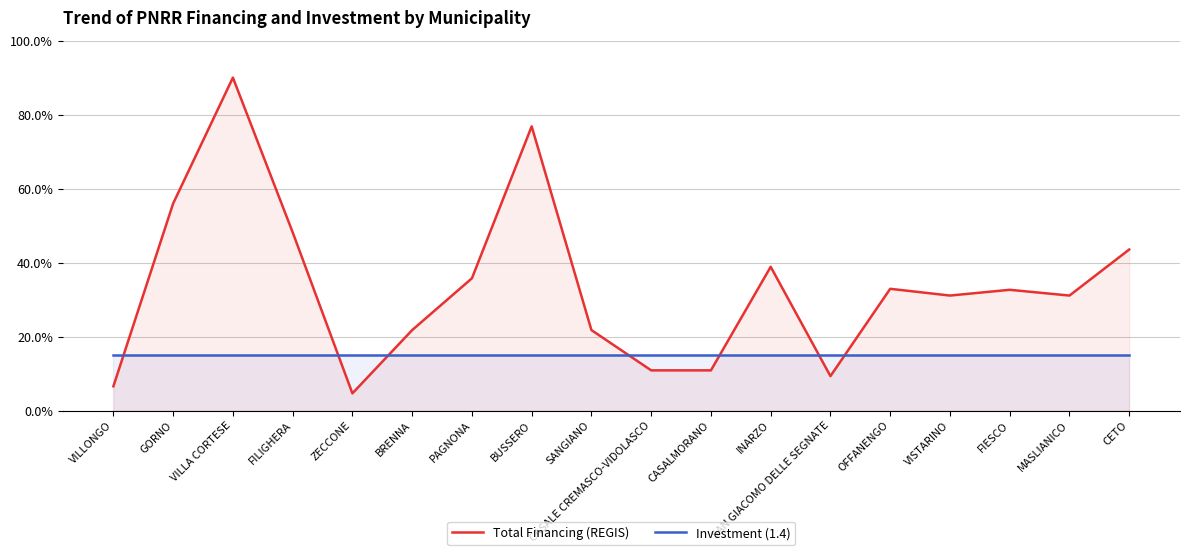

At which category does Total Financing (REGIS) reach its first local valley?

ZECCONE